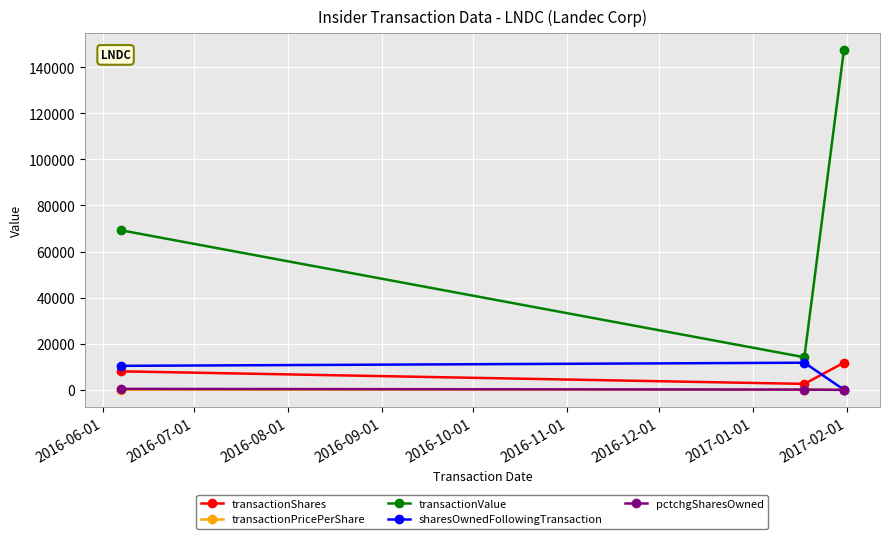

What is the difference between the maximum and minimum values in the transactionShares series?

9204.0